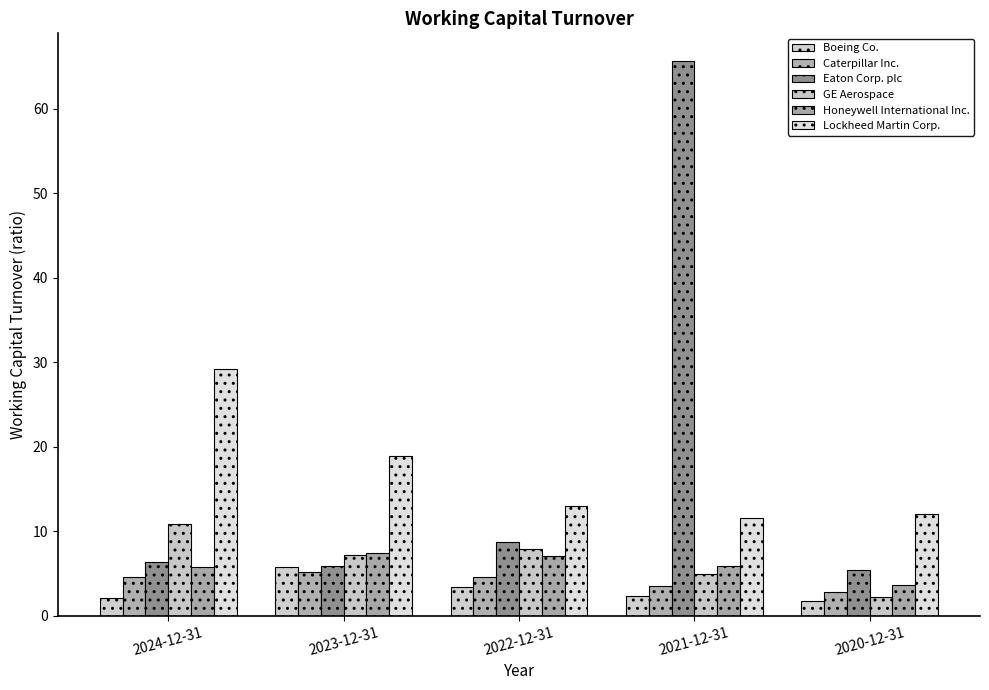

How many series are shown in this chart?

6